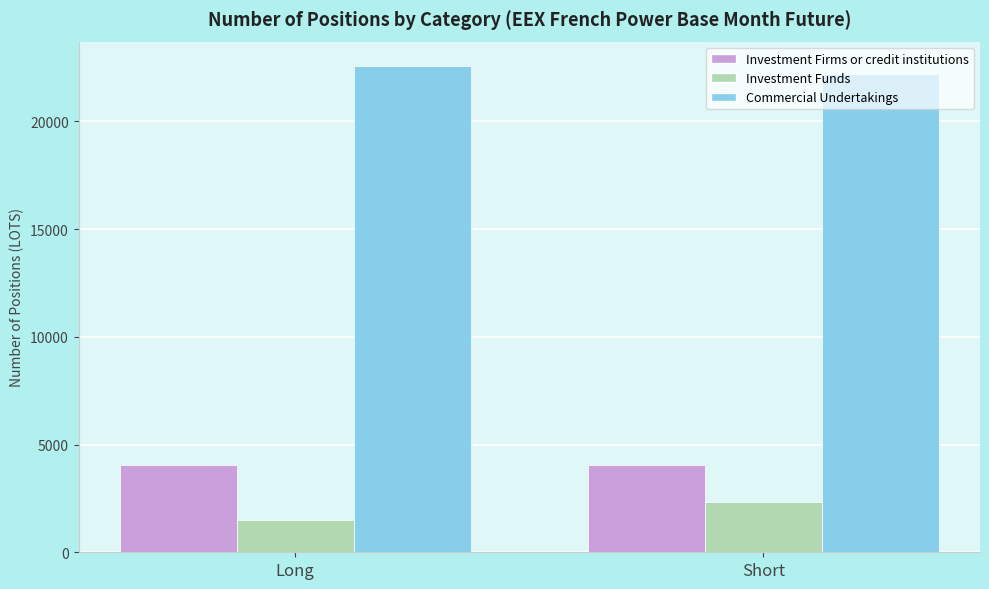

How many bars are there in each group?

3